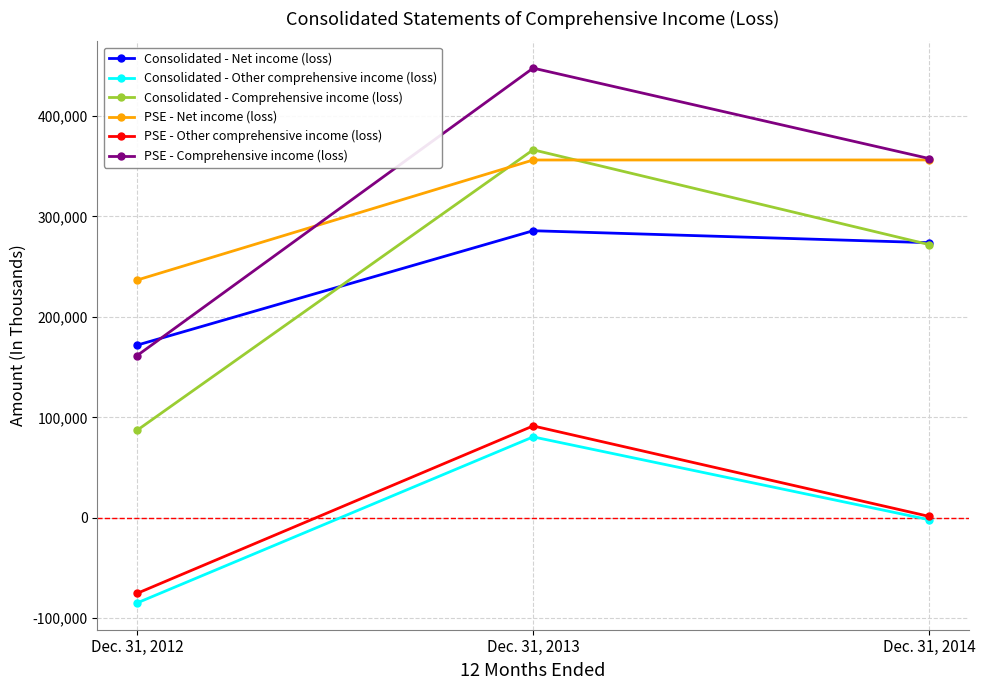

What is the spread (max minus min) of values at Dec. 31, 2013?

367044